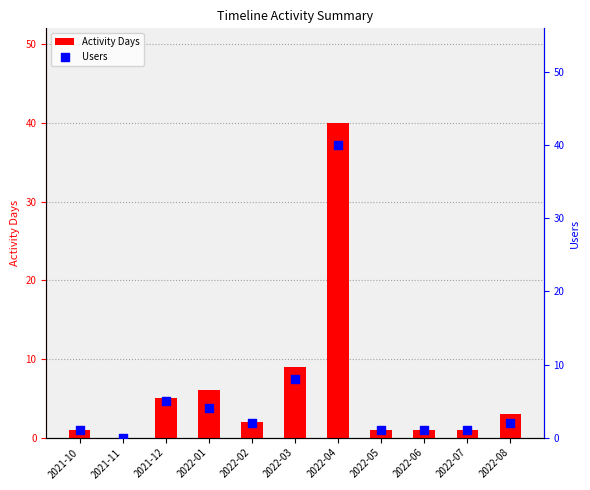

Is the value of Users at 2022-08 greater than the value of Activity Days at 2021-10?

Yes